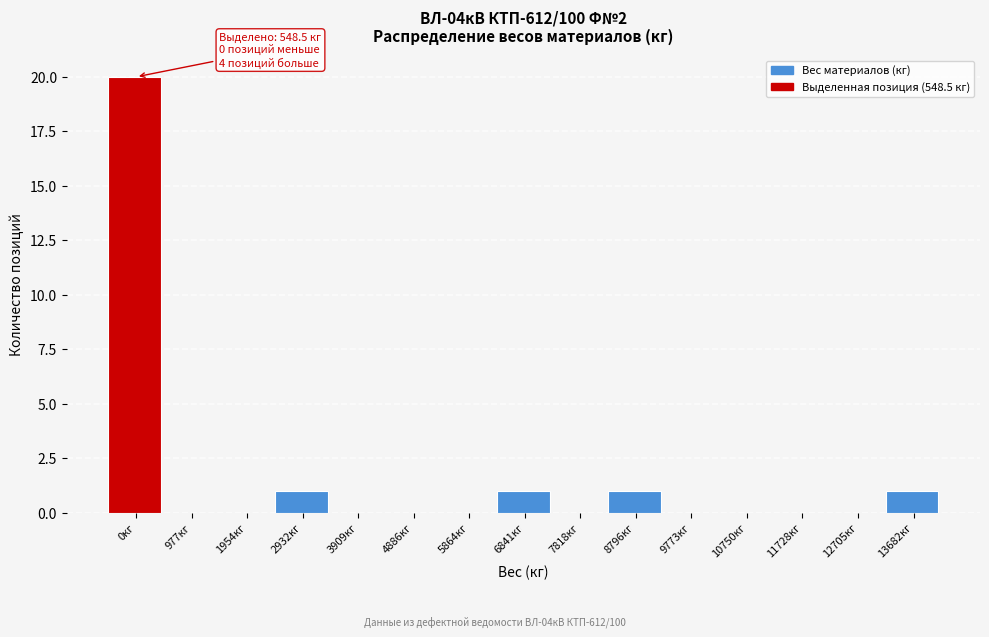

Reading left to right, transcribe all the data shown in this chart.

0кг=20	977кг=0	1954кг=0	2932кг=1	3909кг=0	4886кг=0	5864кг=0	6841кг=1	7818кг=0	8796кг=1	9773кг=0	10750кг=0	11728кг=0	12705кг=0	13682кг=1